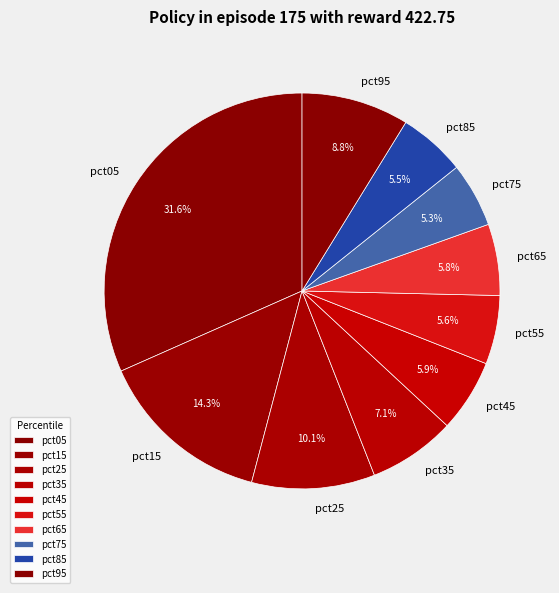

To the nearest percent, what percentage of the pie is pct55?

6%